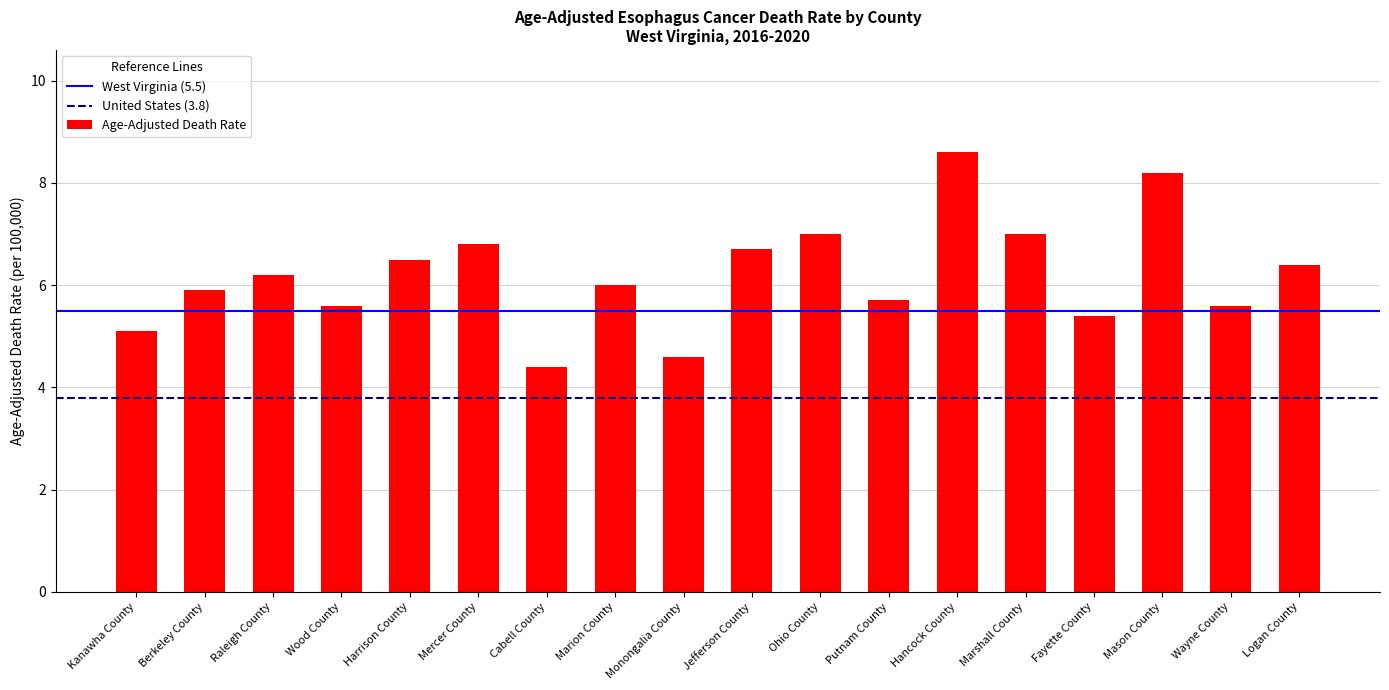

True or false: the data shows 6.4 at Logan County.

True